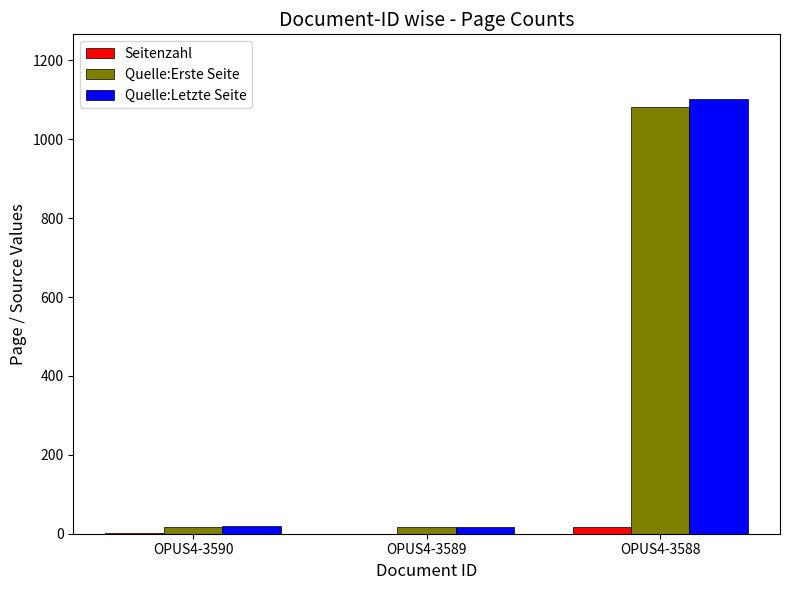

At which category is the sum across all series the highest?

OPUS4-3588